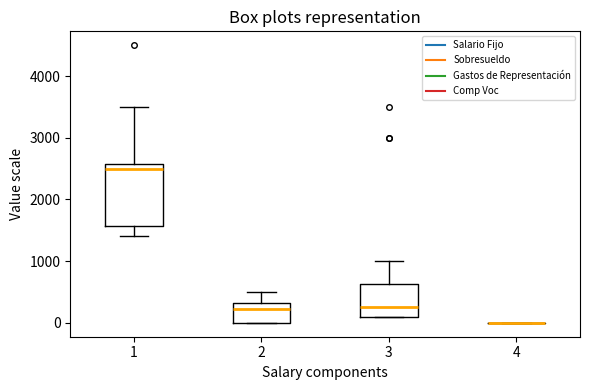

Comparing the boxes themselves (not the whiskers), which one is the tallest?

1